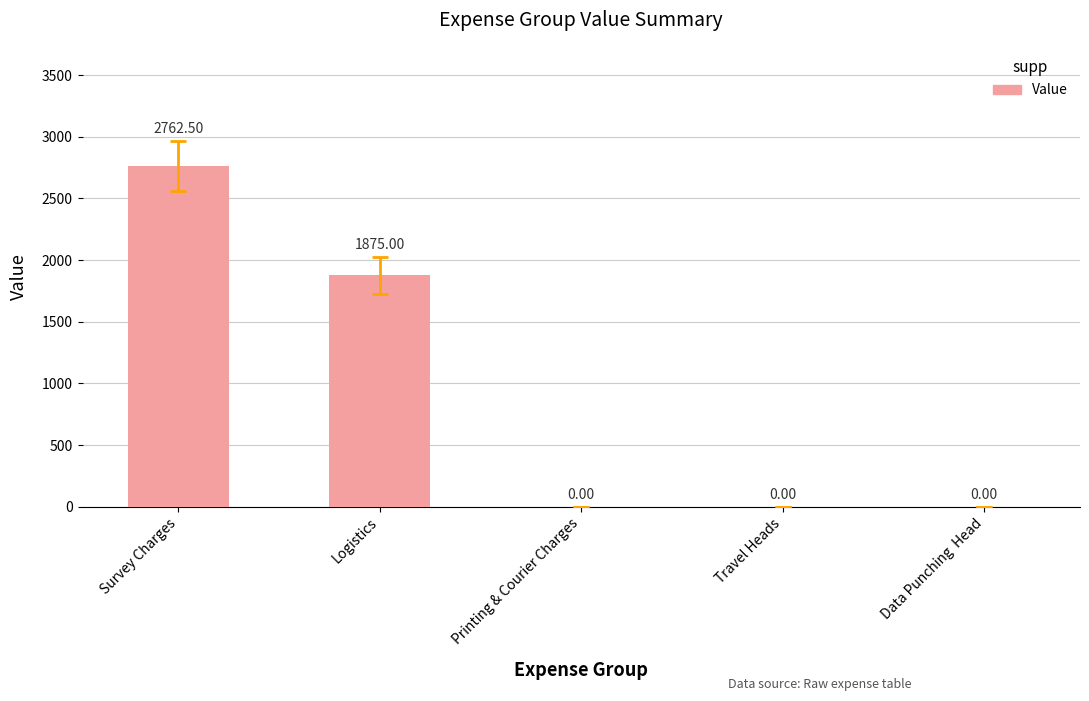

Count the values in the range 0 to 1875.

4